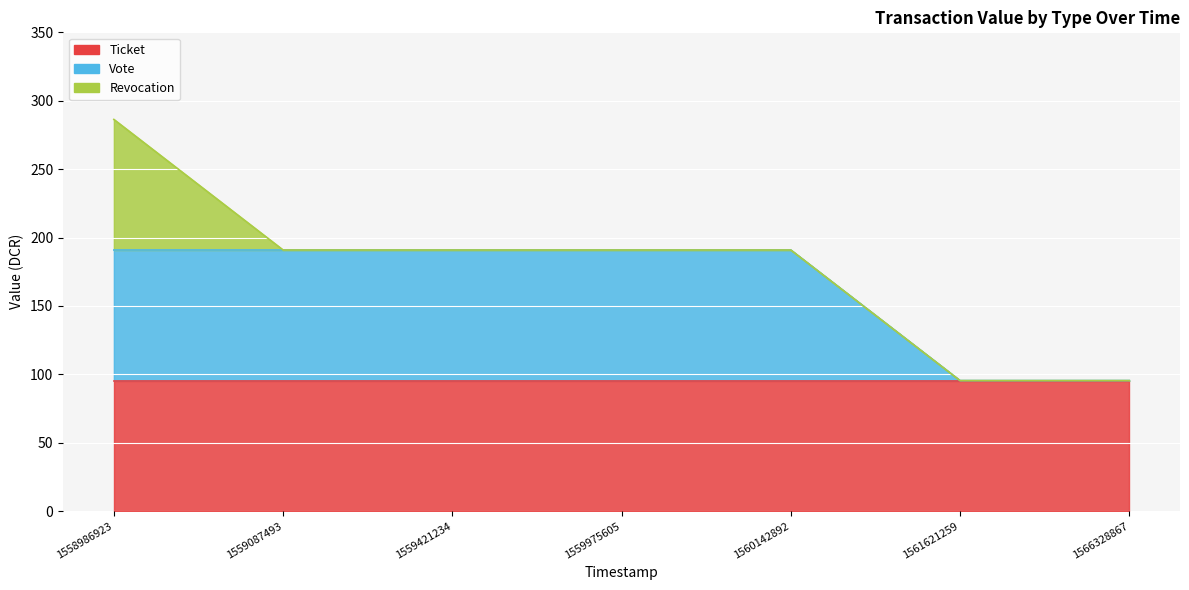

Reading right to left, list all the values displayed in this chart.

Ticket: 95.4	95.4	95.4	95.4	95.4	95.4	95.4
Vote: 0.0	0.0	95.4	95.4	95.4	95.4	95.4
Revocation: 0.0	0.0	0.0	0.0	0.0	0.0	95.4